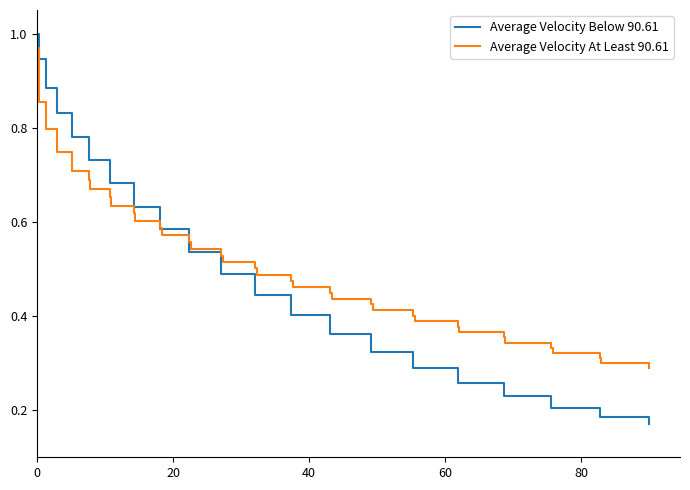

Which series has the widest spread of values?

Average Velocity Below 90.61